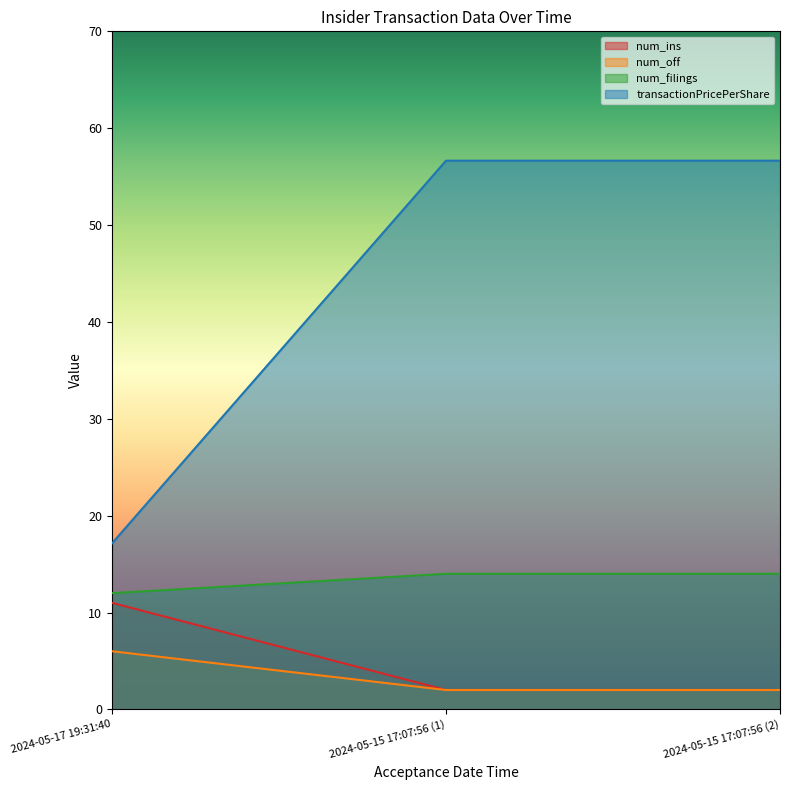

Reading left to right, extract all data points from this chart.

num_ins: 11.0	2.0	2.0
num_off: 6.0	2.0	2.0
num_filings: 12.0	14.0	14.0
transactionPricePerShare: 17.1	56.6	56.6